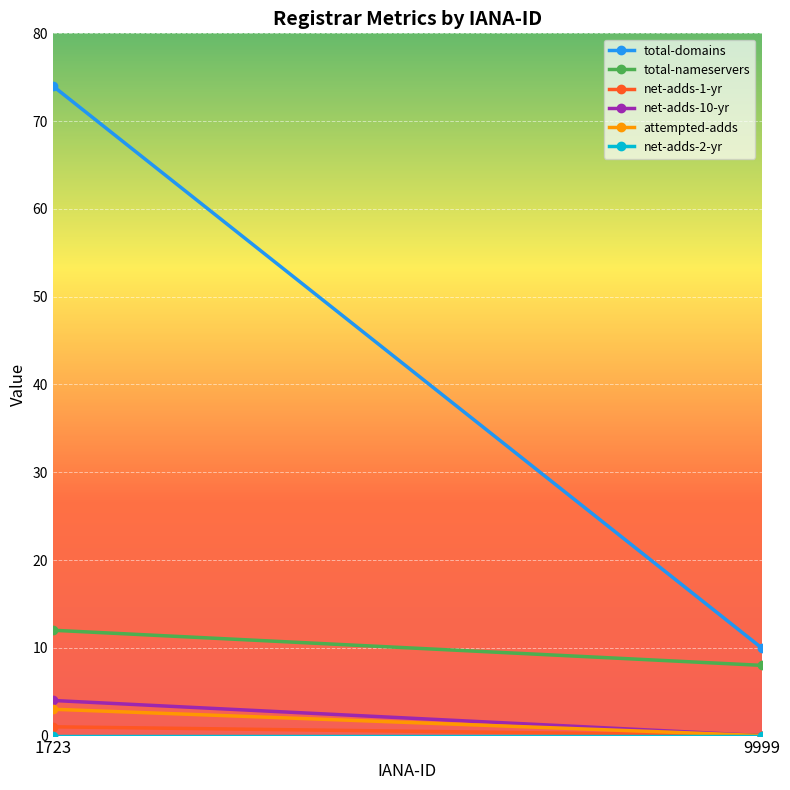

What is the sum of the total-nameservers values at 9999 and 1723?

20